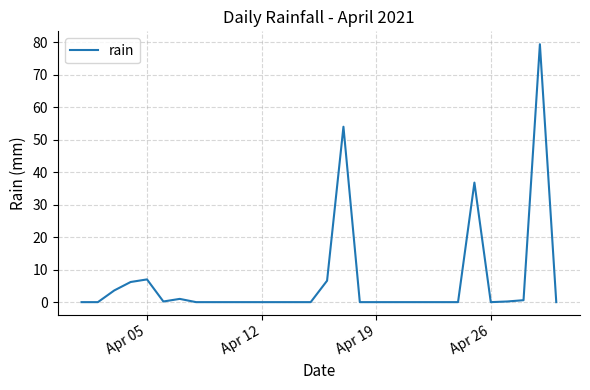

What is the difference between the maximum and minimum values?

79.4